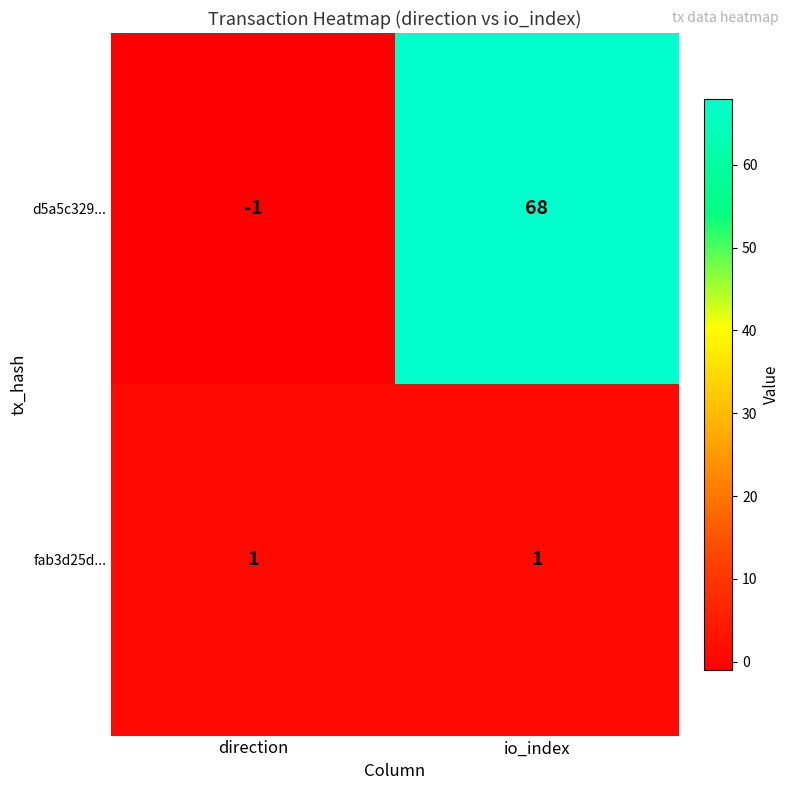

List the series in order of their peak value, lowest first.

fab3d25d..., d5a5c329...